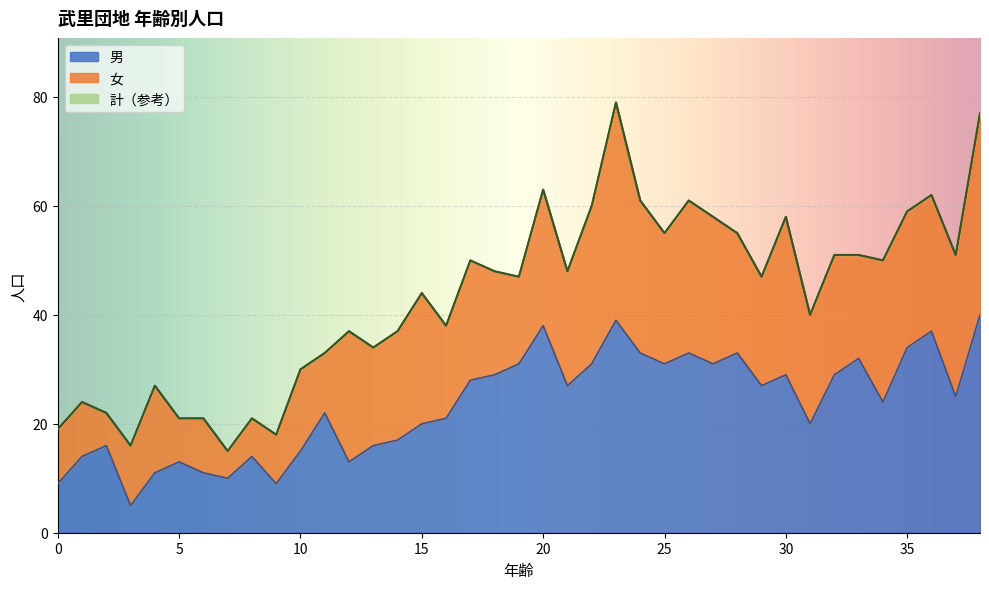

How many data points in 男 are less than 25?

19